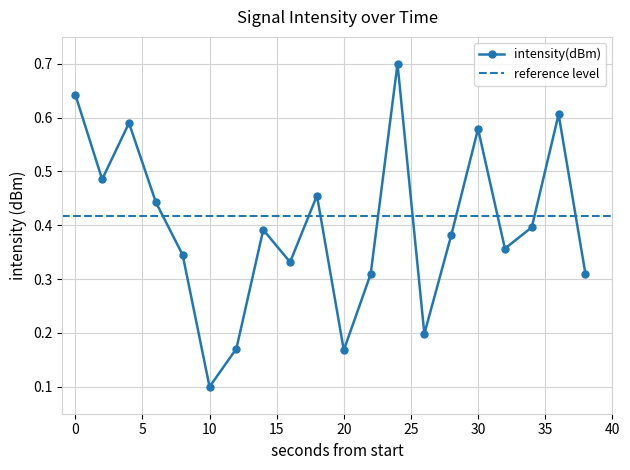

The value at 28 is 0.6. True or false?

False